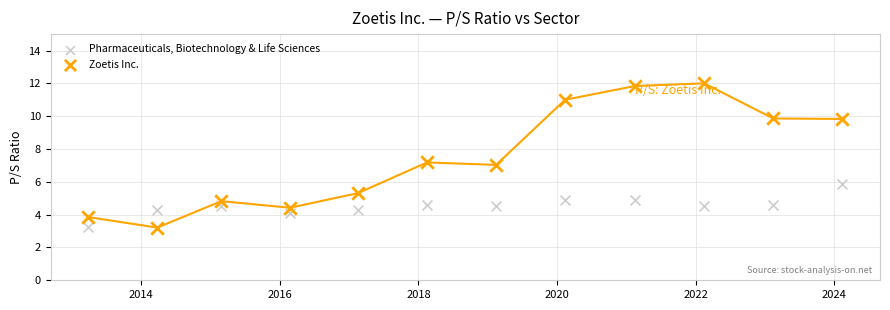

What are all the series names shown in the legend?

Pharmaceuticals, Biotechnology & Life Sciences, Zoetis Inc.